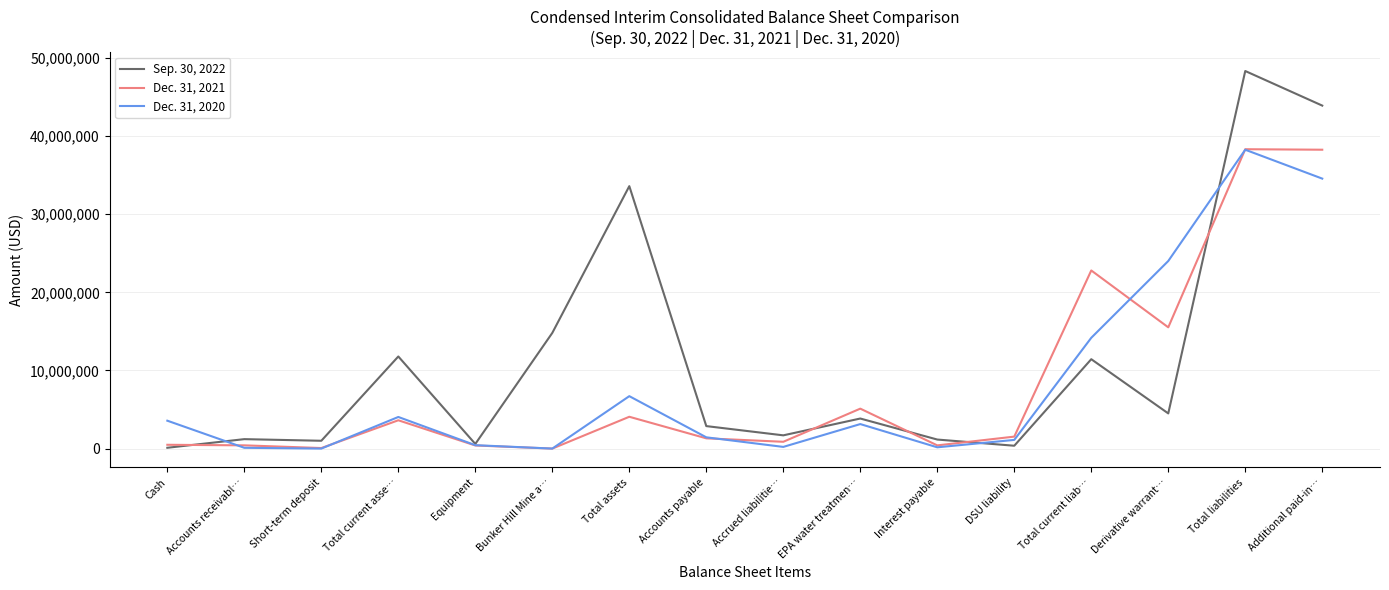

True or false: Sep. 30, 2022 has more than 0 points higher than both neighbors.

True